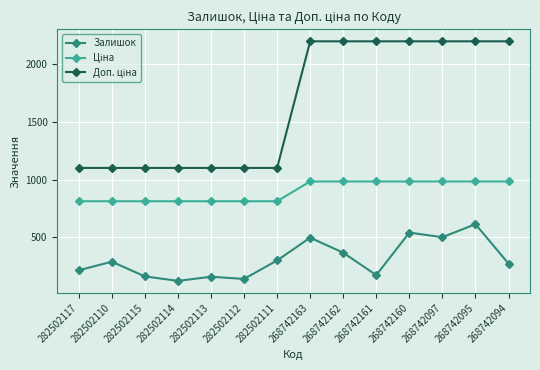

What is the highest value of the Залишок series?

614.0